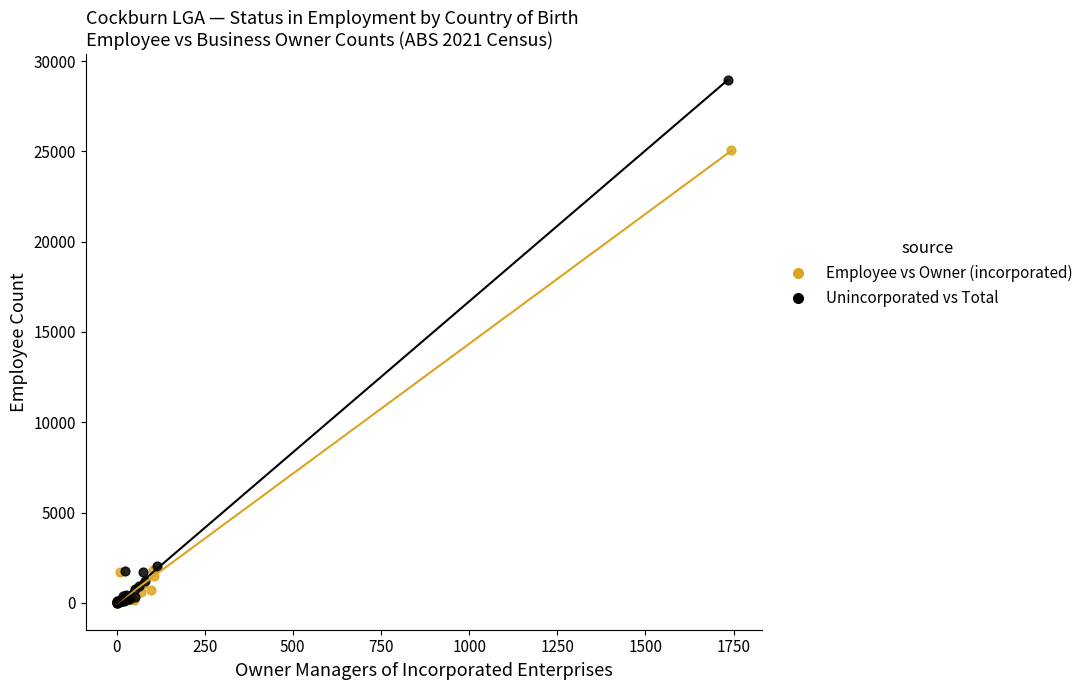

What are all the series names shown in the legend?

Employee vs Owner (incorporated), Unincorporated vs Total